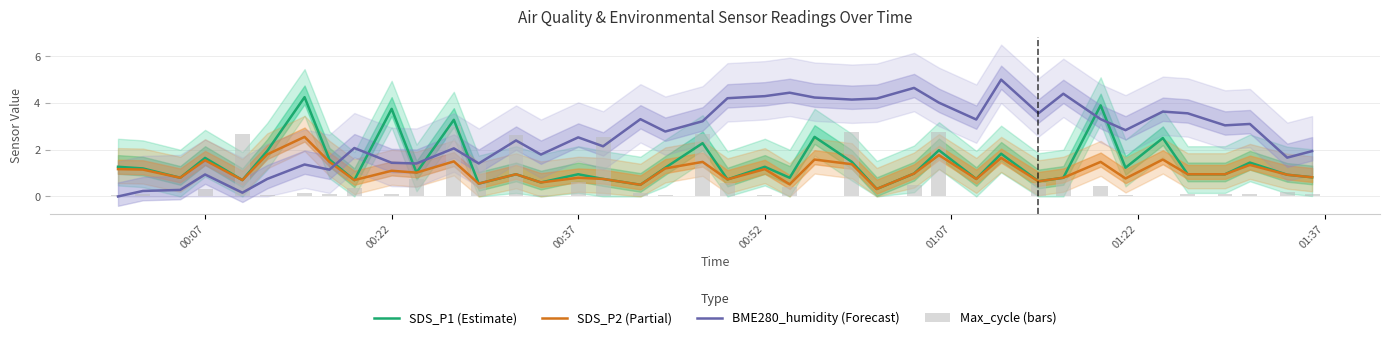

At how many categories does at least one series exceed 3?

22